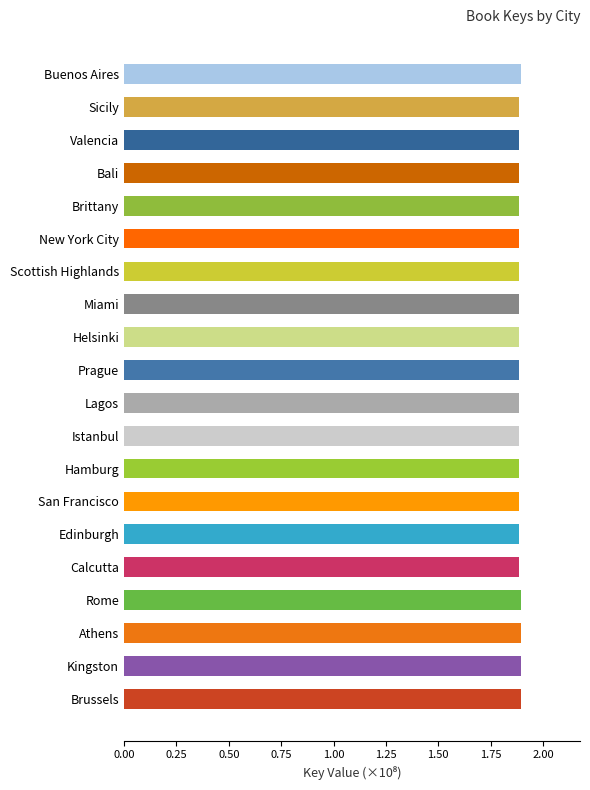

Approximately how many times larger is the value at Brittany compared to Sicily?

1.0